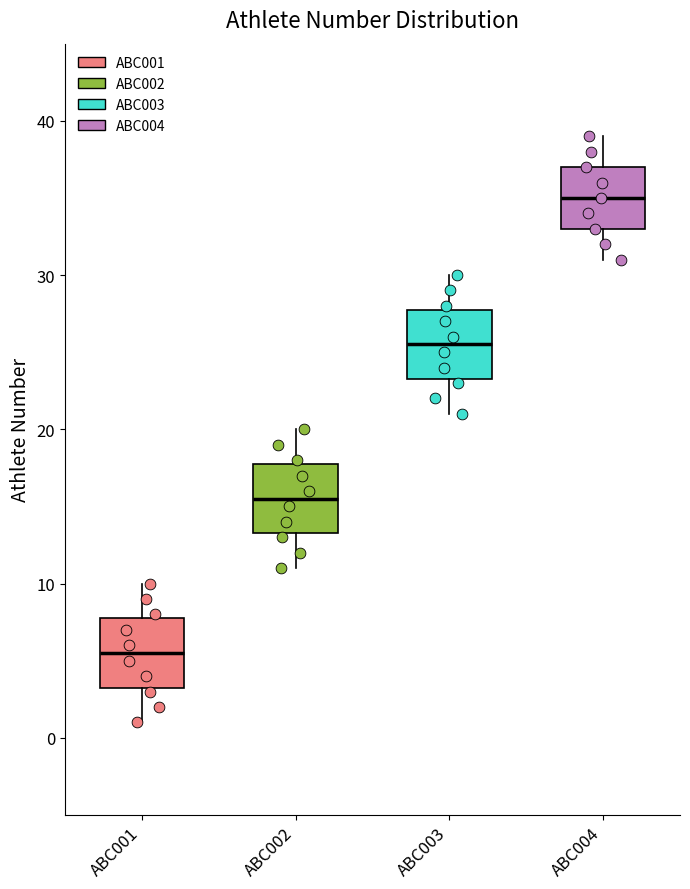

Which box's median line is the lowest?

ABC001